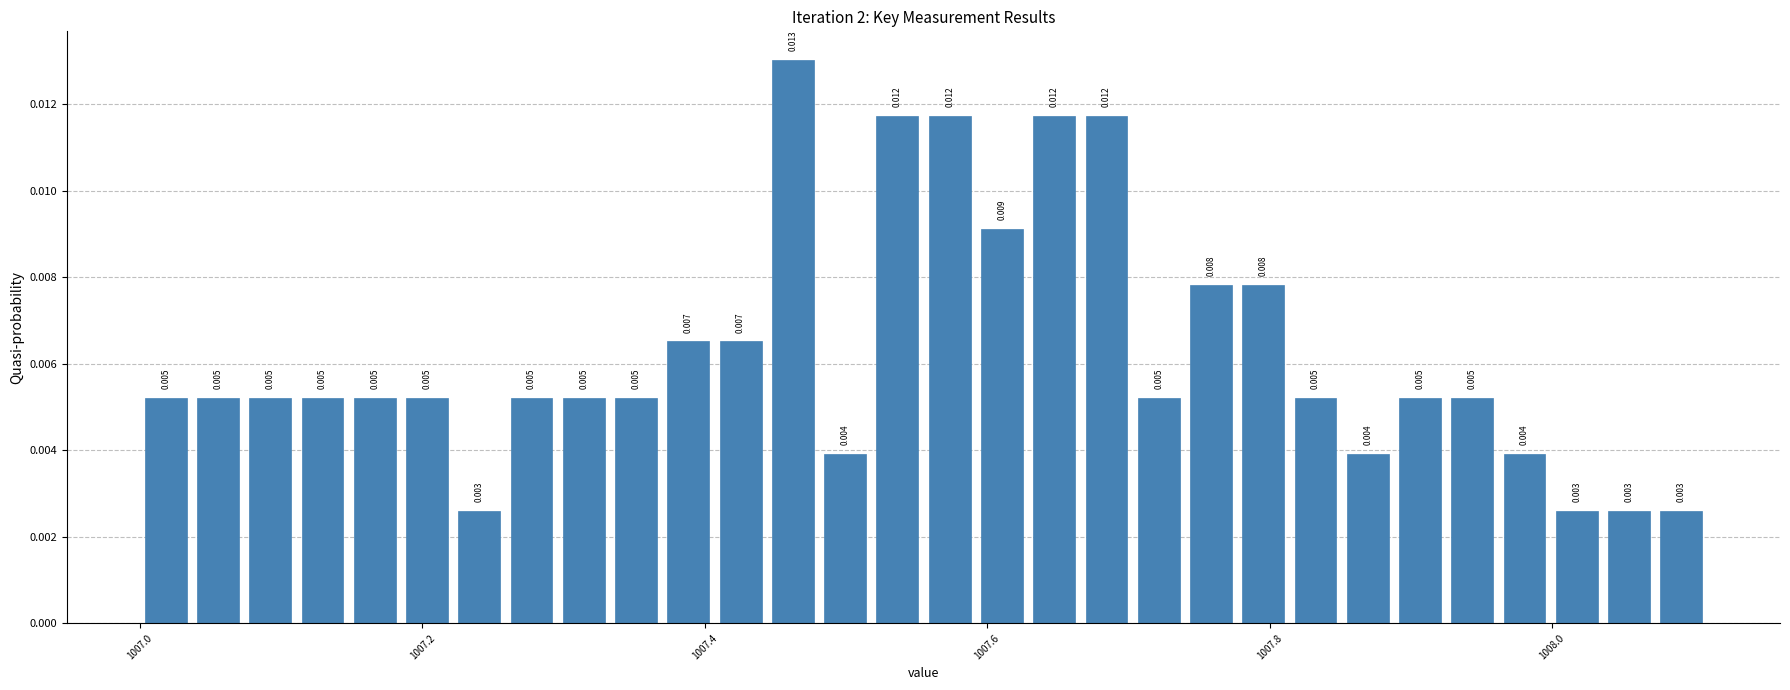

Around what value on the x-axis is the tallest bar? Give the approximate position of its centre, as read against the axis.

1007.46